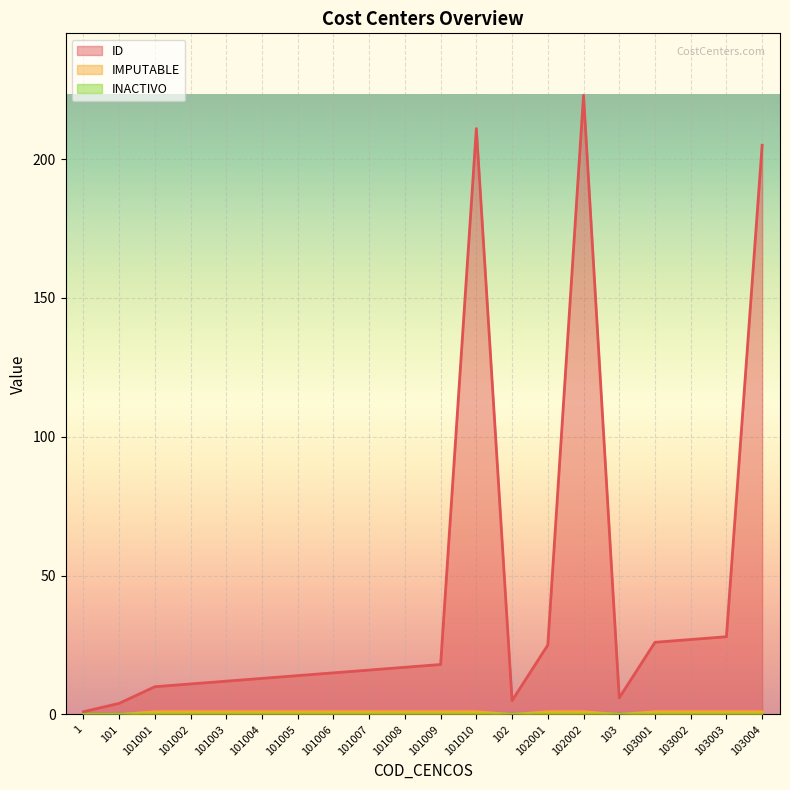

True or false: IMPUTABLE and ID cross at least once.

False